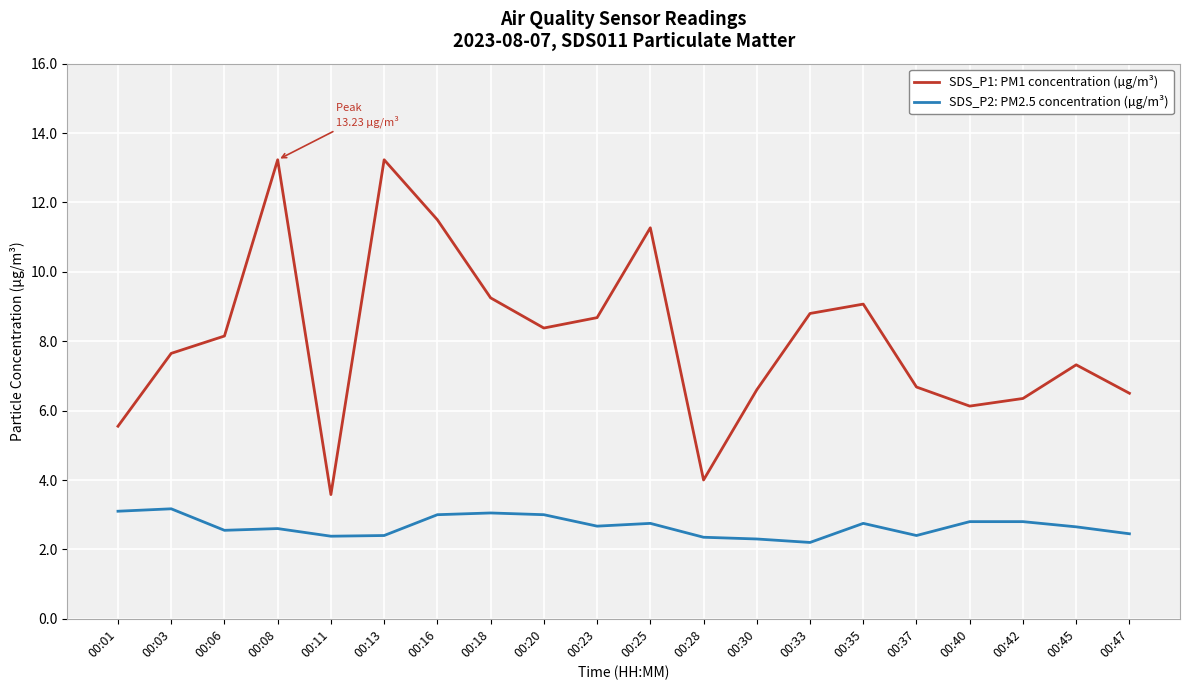

What is the highest value of the SDS_P1: PM1 concentration (µg/m³) series?

13.2